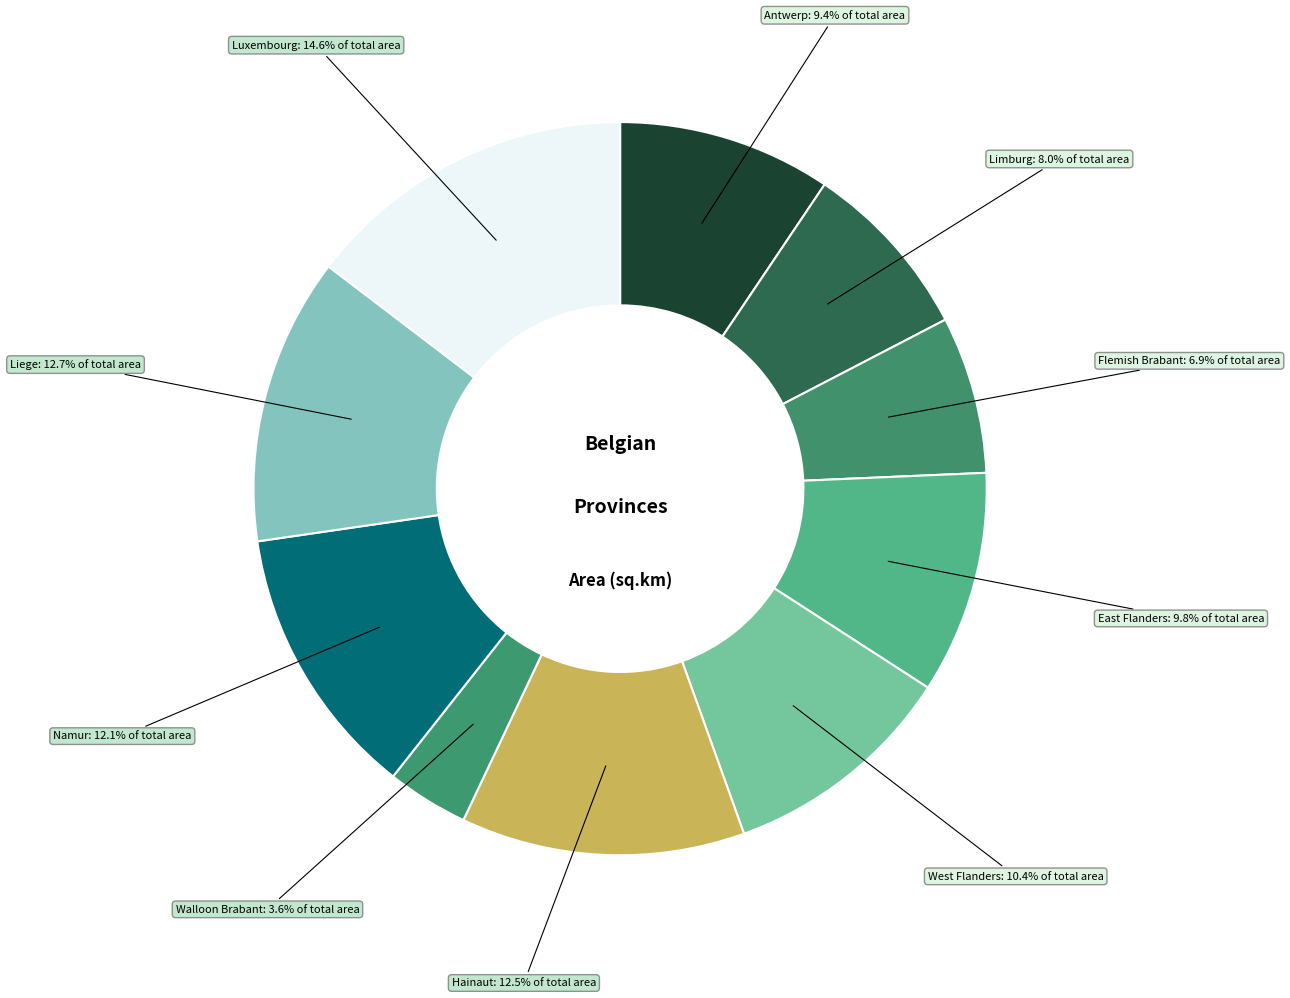

Count the number of slices in the pie.

10